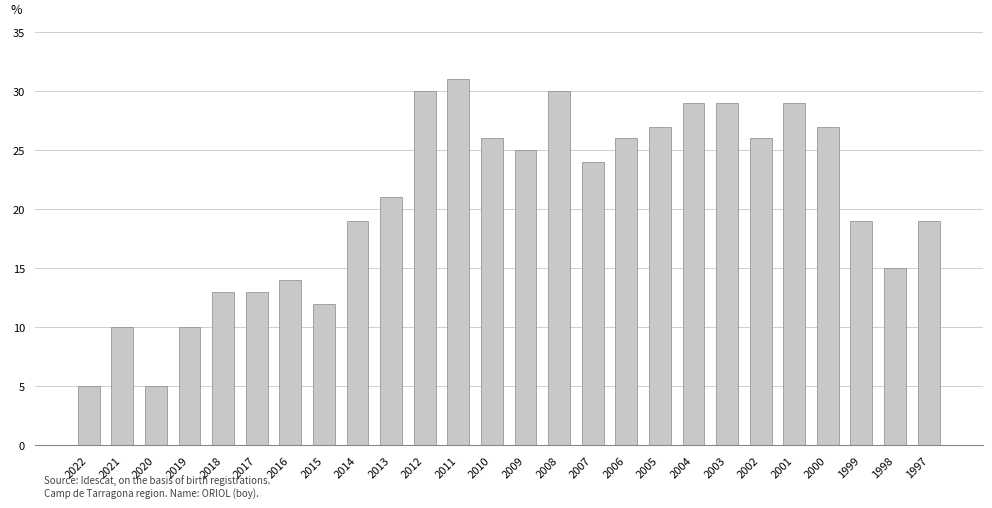

At which category does the chart reach its peak across all series?

2011